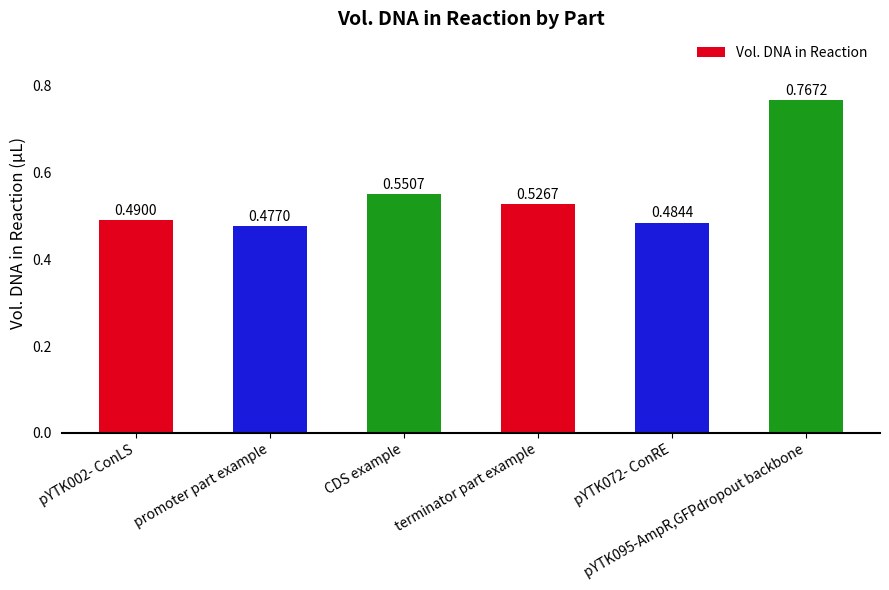

What is the sum of all values?

3.3